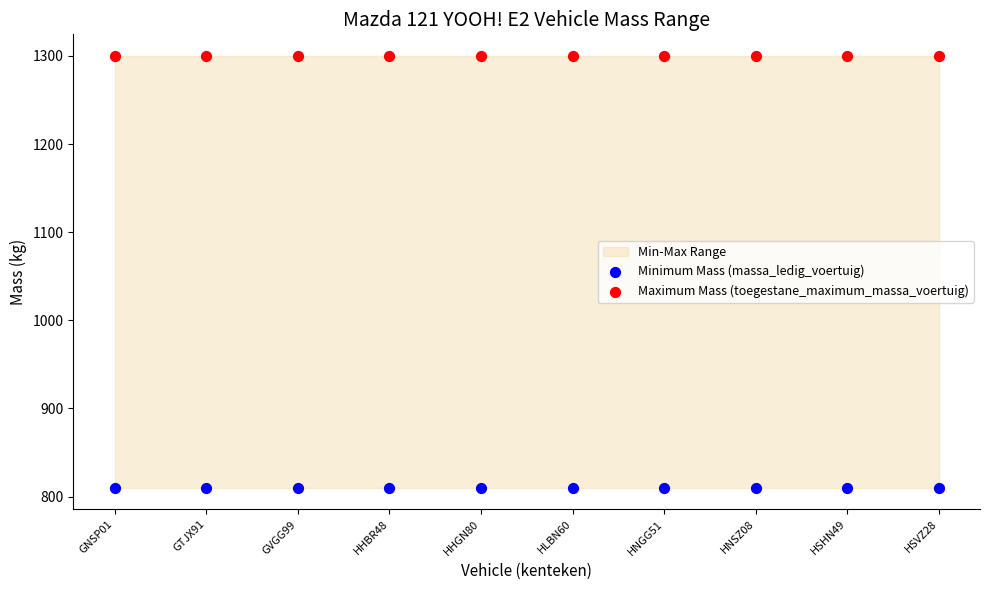

Which series contains the highest Y value?

Maximum Mass (toegestane_maximum_massa_voertuig)